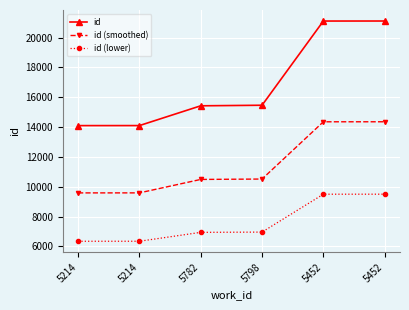

The value of id at 5452 is 21112.0. True or false?

True